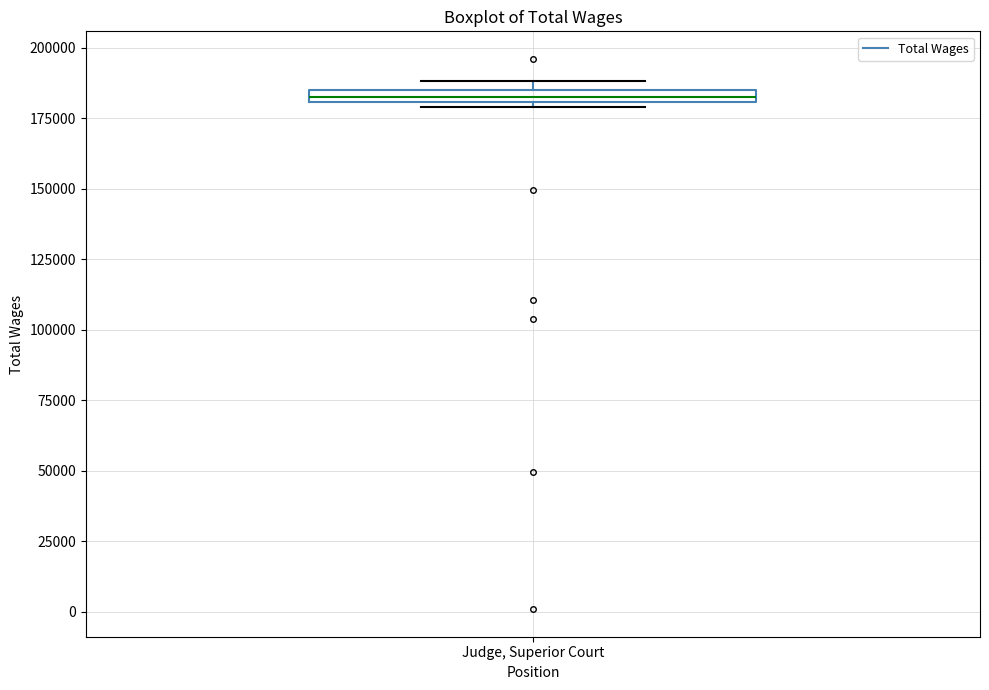

Where is the upper edge of the box for Judge, Superior Court on the y-axis? The values are not printed on the chart, so give them approximately, as read against the axis.

185000